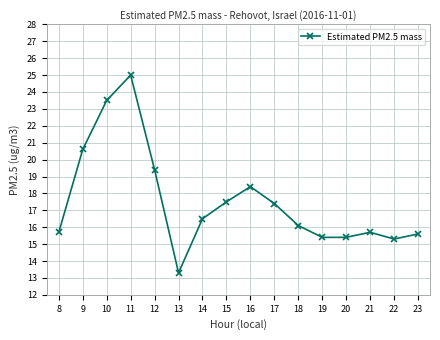

Between 18 and 23, which is larger?

18